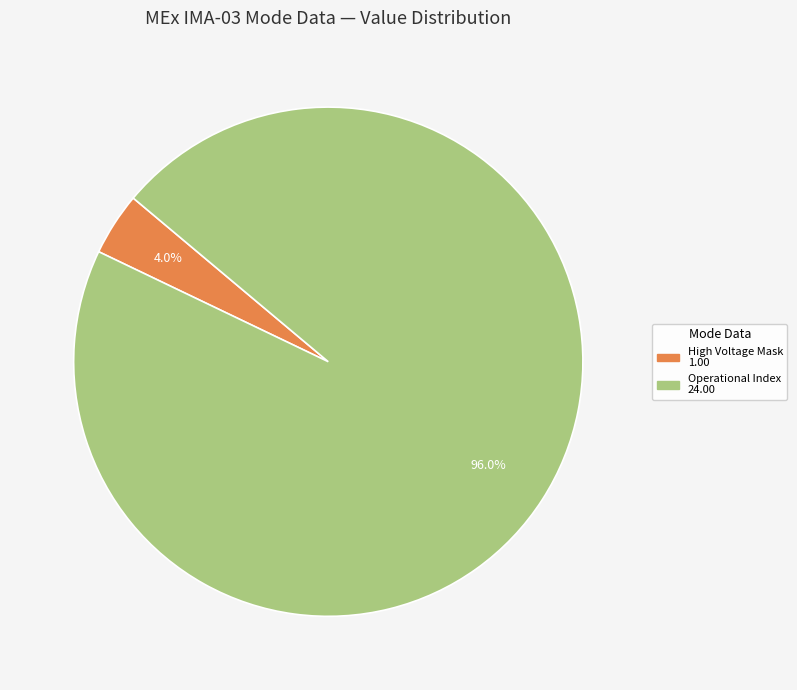

Is there a majority slice in this chart?

Yes